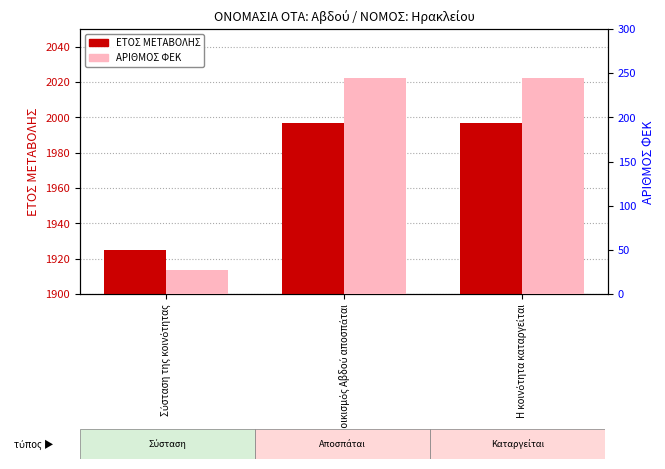

Between Ο οικισμός Αβδού αποσπάται and Η κοινότητα καταργείται, which is larger?

Ο οικισμός Αβδού αποσπάται